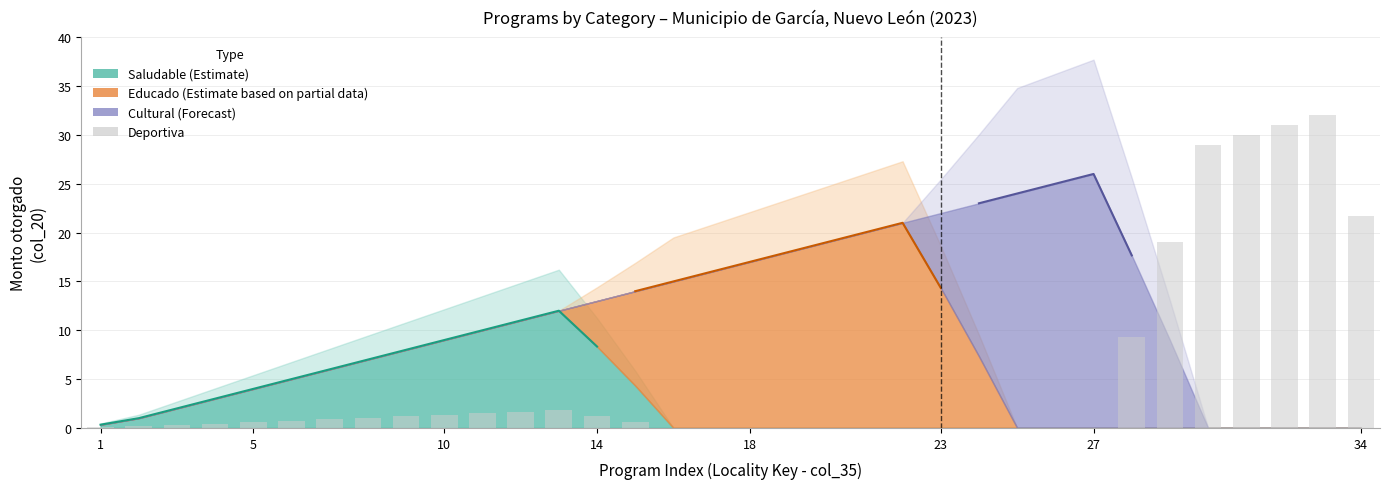

What is the value of the 9th bar from the left?

1.2